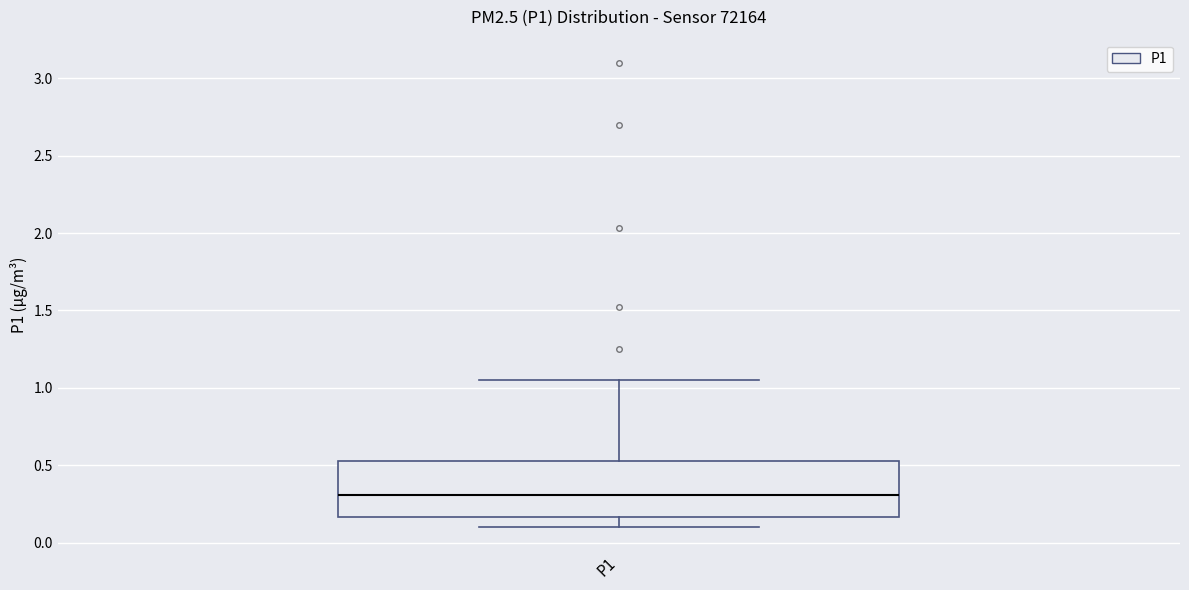

Read this box plot against the y-axis: the position of the median line, the range covered by the box, and the ends of both whiskers. The values are not printed on the chart, so give them approximately, as read against the axis.

median 0.30, box 0.15 to 0.55, whiskers 0.10 to 1.05